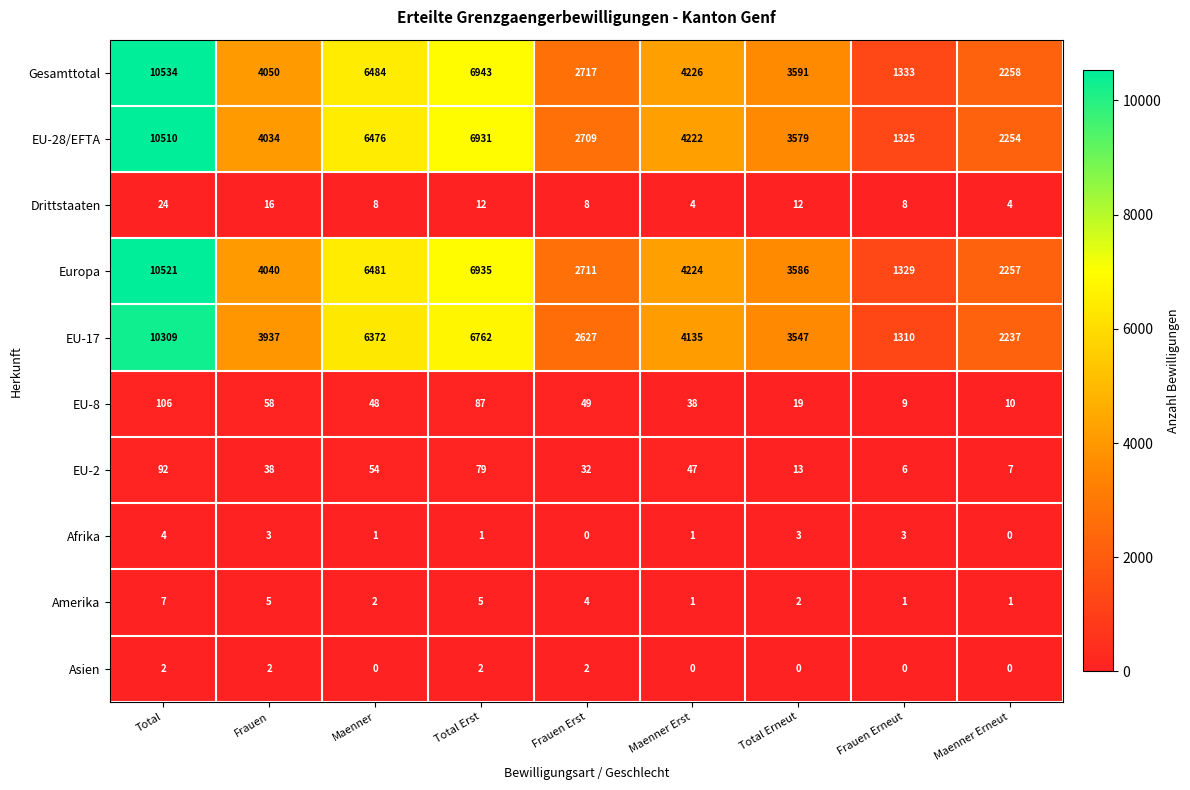

What is the difference between the second highest and second lowest values in the Amerika series?

4